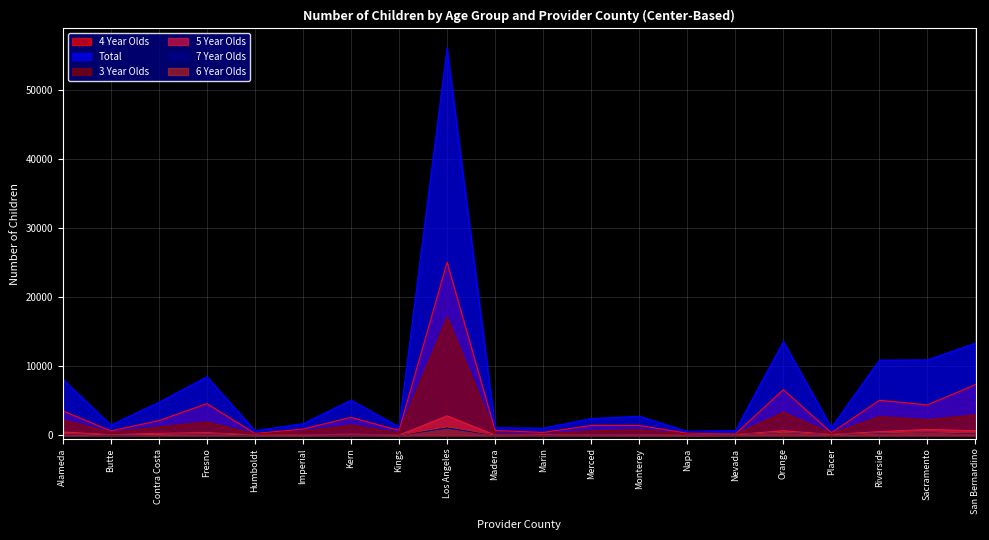

At which category does 5 Year Olds reach its first local valley?

Butte